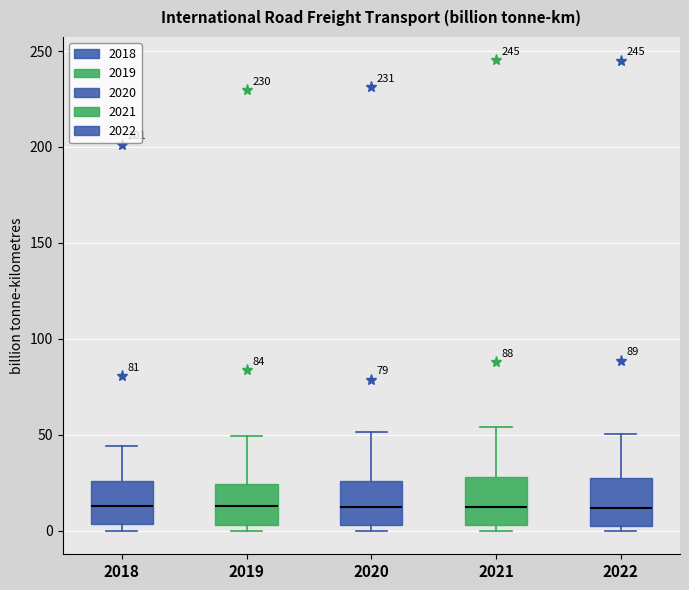

Reading left to right, transcribe this box plot: for each box, give where its median line is, the range the box spans, and where its two whiskers end, as read against the y-axis. The values are not printed on the chart, so give them approximately, as read against the axis.

2018: median 15, box 5 to 25, whiskers 0 to 45
2019: median 15, box 5 to 25, whiskers 0 to 50
2020: median 15, box 5 to 25, whiskers 0 to 50
2021: median 15, box 5 to 30, whiskers 0 to 55
2022: median 10, box 5 to 30, whiskers 0 to 50